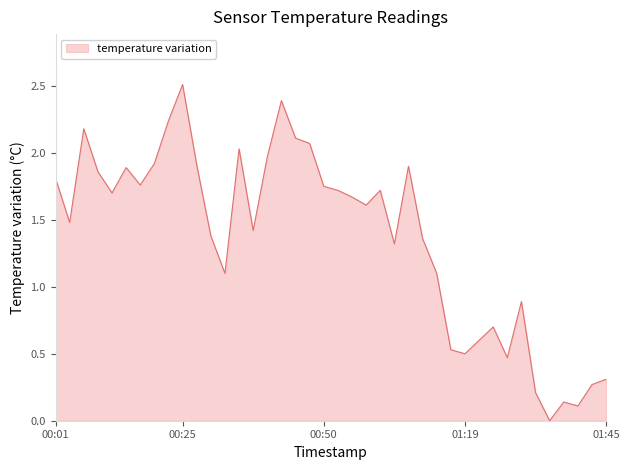

What is the maximum value shown in the chart?

2.5